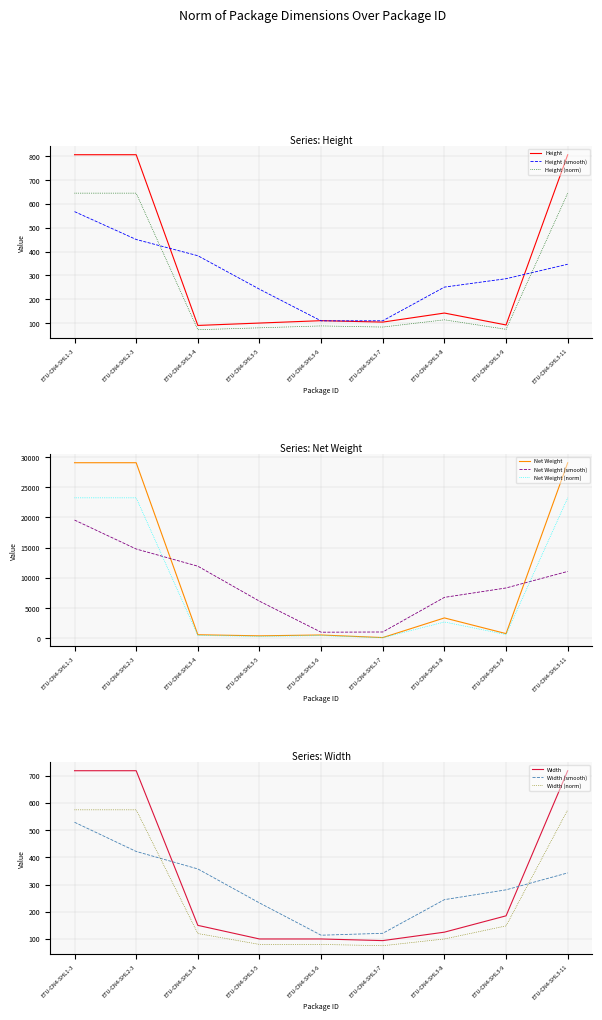

True or false: Height has a value of 806.7 at ETU-CN4-SHL3-11.

True